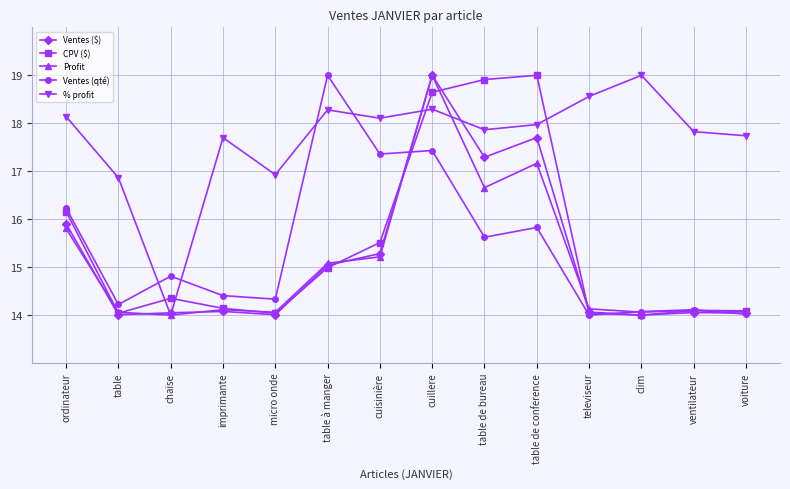

What is the total value across all series at clim?

75.1